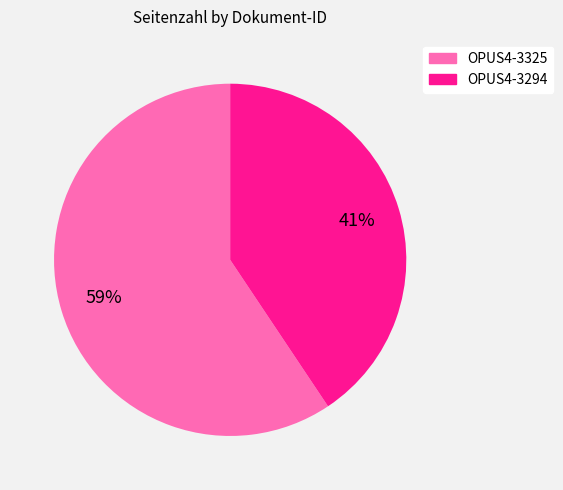

To the nearest percent, what percentage of the pie is OPUS4-3294?

41%